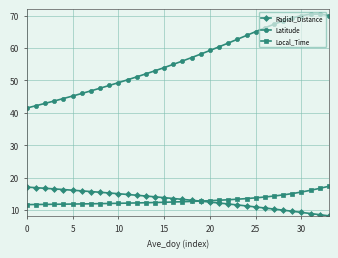

Which series has the widest spread of values?

Latitude